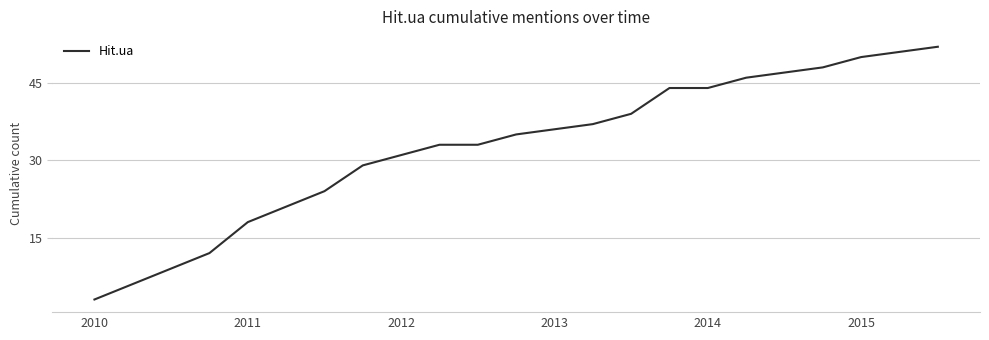

What is the smallest value displayed?

3